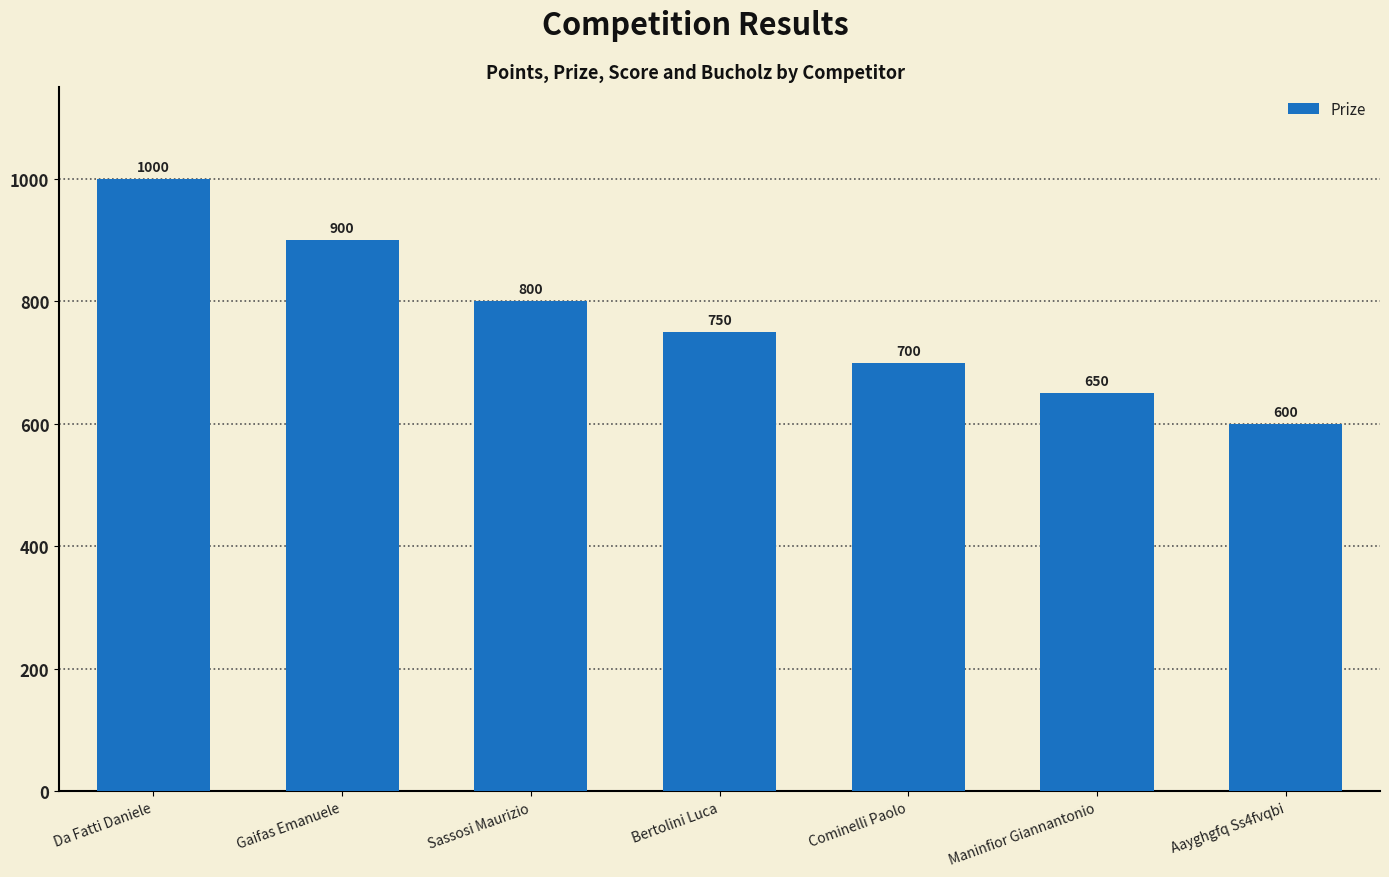

What is the change in value from Cominelli Paolo to Maninfior Giannantonio?

-50